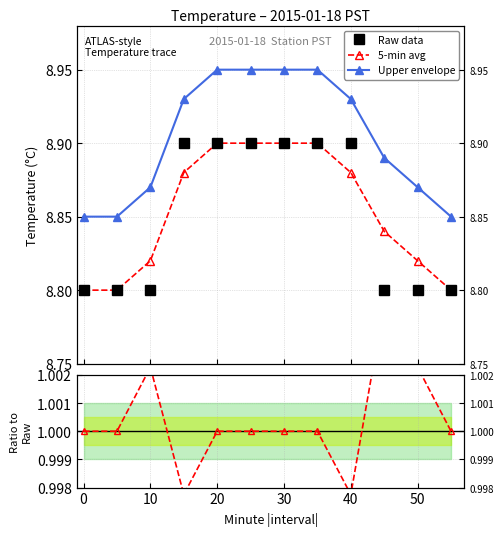

Reading left to right, transcribe all the data shown in this chart.

Hour 0 (avg per 5-min): 0=8.8	5=8.8	10=8.8	15=8.9	20=8.9	25=8.9	30=8.9	35=8.9	40=8.9	45=8.8	50=8.8	55=8.8
Hour 0 smooth: 0=8.8	5=8.8	10=8.8	15=8.9	20=8.9	25=8.9	30=8.9	35=8.9	40=8.9	45=8.8	50=8.8	55=8.8
Hour 0 upper: 0=8.8	5=8.8	10=8.9	15=8.9	20=8.9	25=8.9	30=8.9	35=8.9	40=8.9	45=8.9	50=8.9	55=8.8